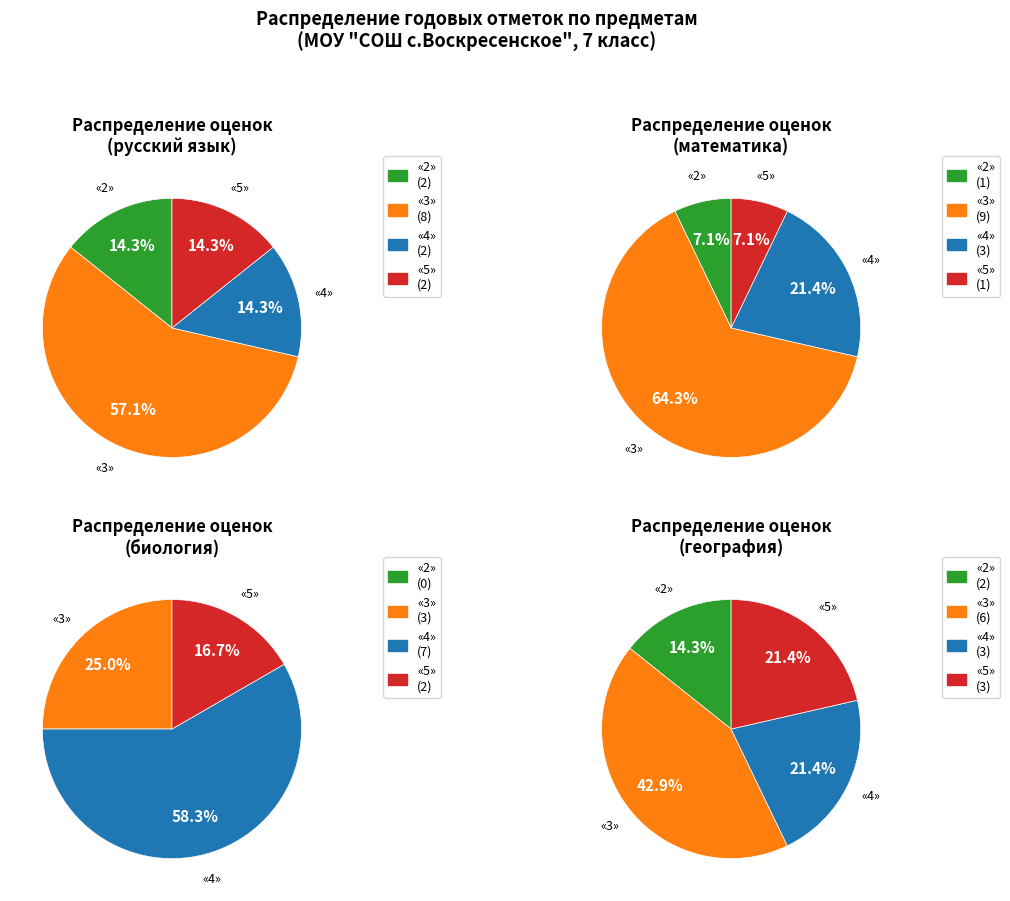

What portion of the pie excludes отметку «5»?

85.7%